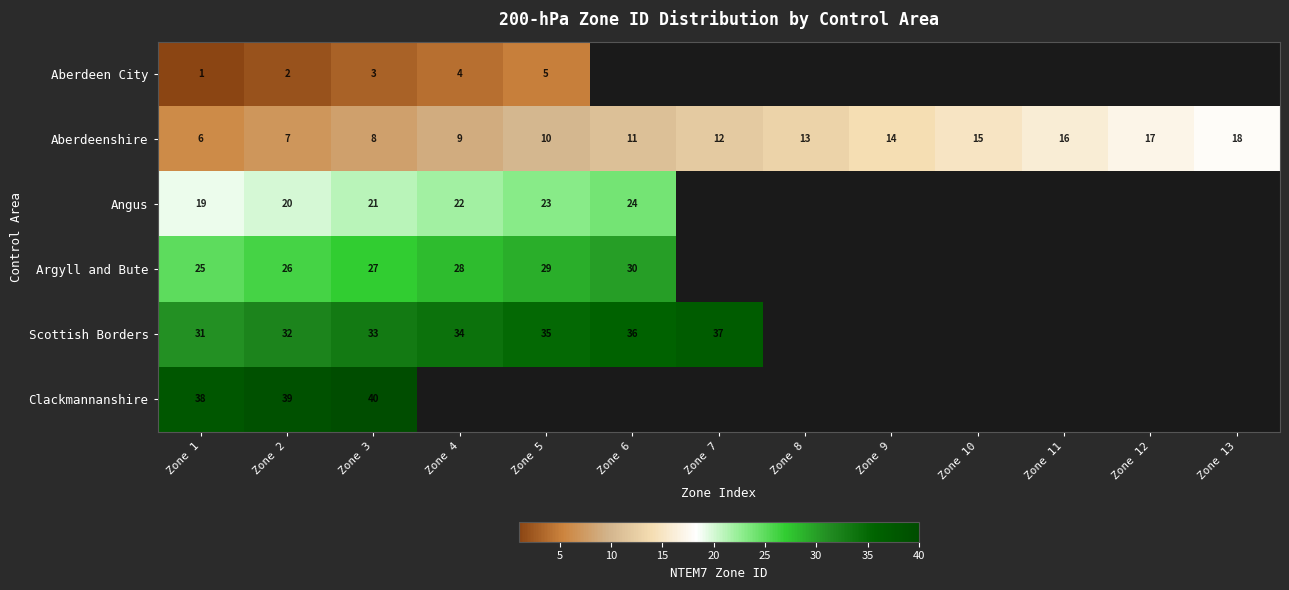

Which category has the highest value in the Aberdeenshire series?

Zone 13